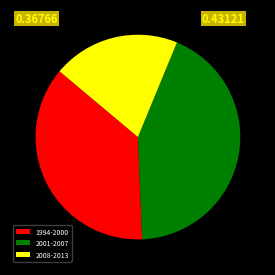

Is there a majority slice in this chart?

No